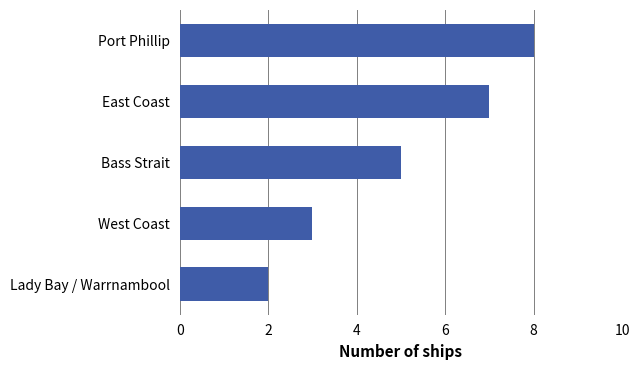

Reading top to bottom, list all the values displayed in this chart.

Port Phillip=8	East Coast=7	Bass Strait=5	West Coast=3	Lady Bay / Warrnambool=2